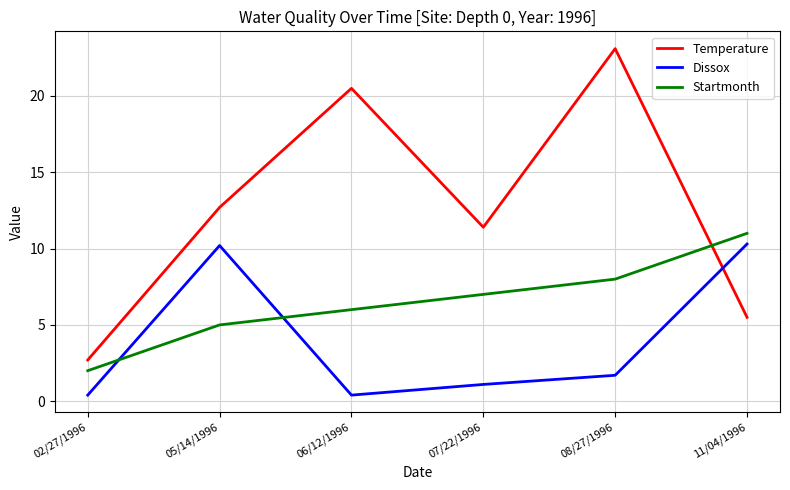

What is the sum of all Startmonth values?

39.0